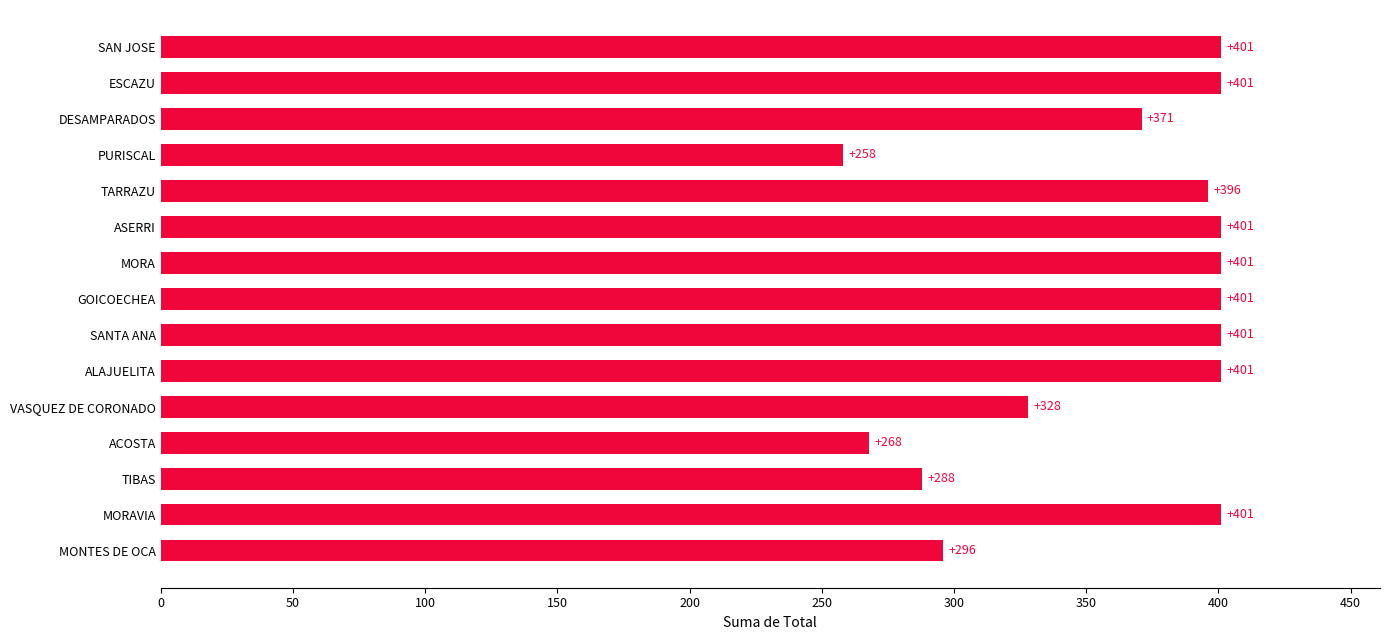

What is the value of the 12th bar from the top?

268